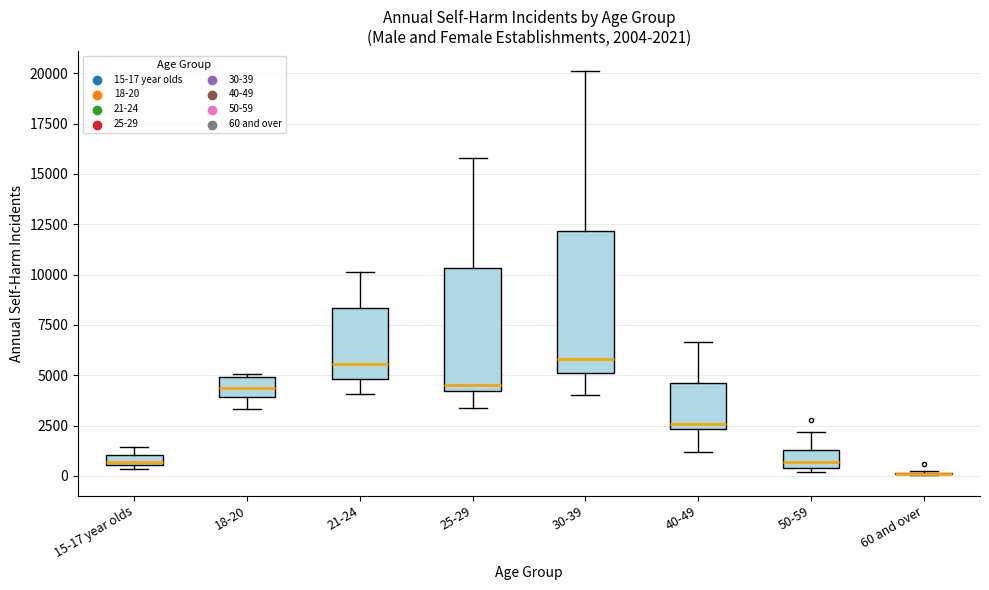

Which box is the tallest, from its lower edge to its upper edge?

30-39